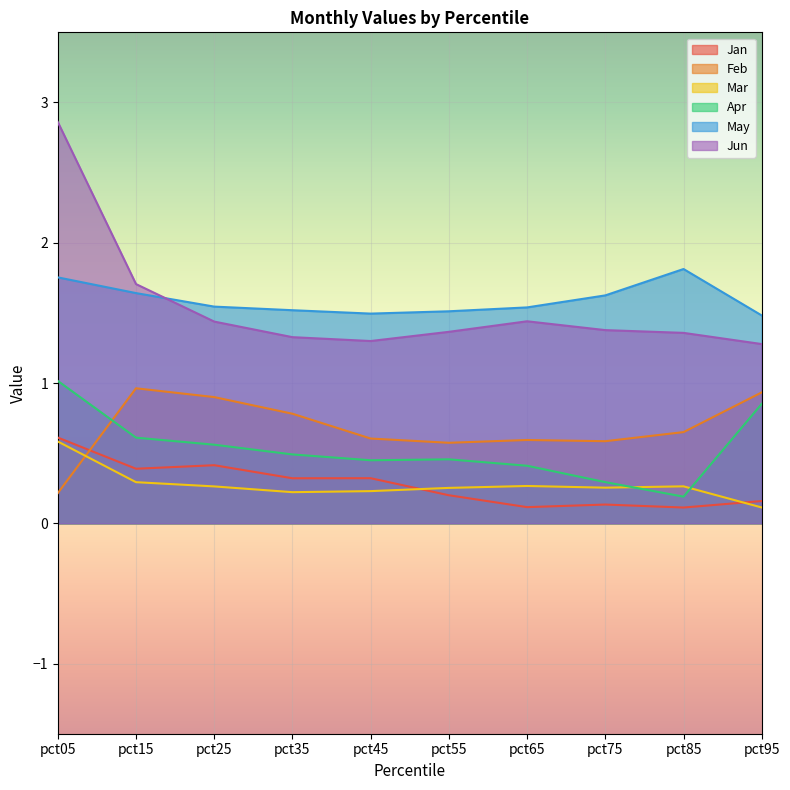

How many categories are shown in the chart?

10